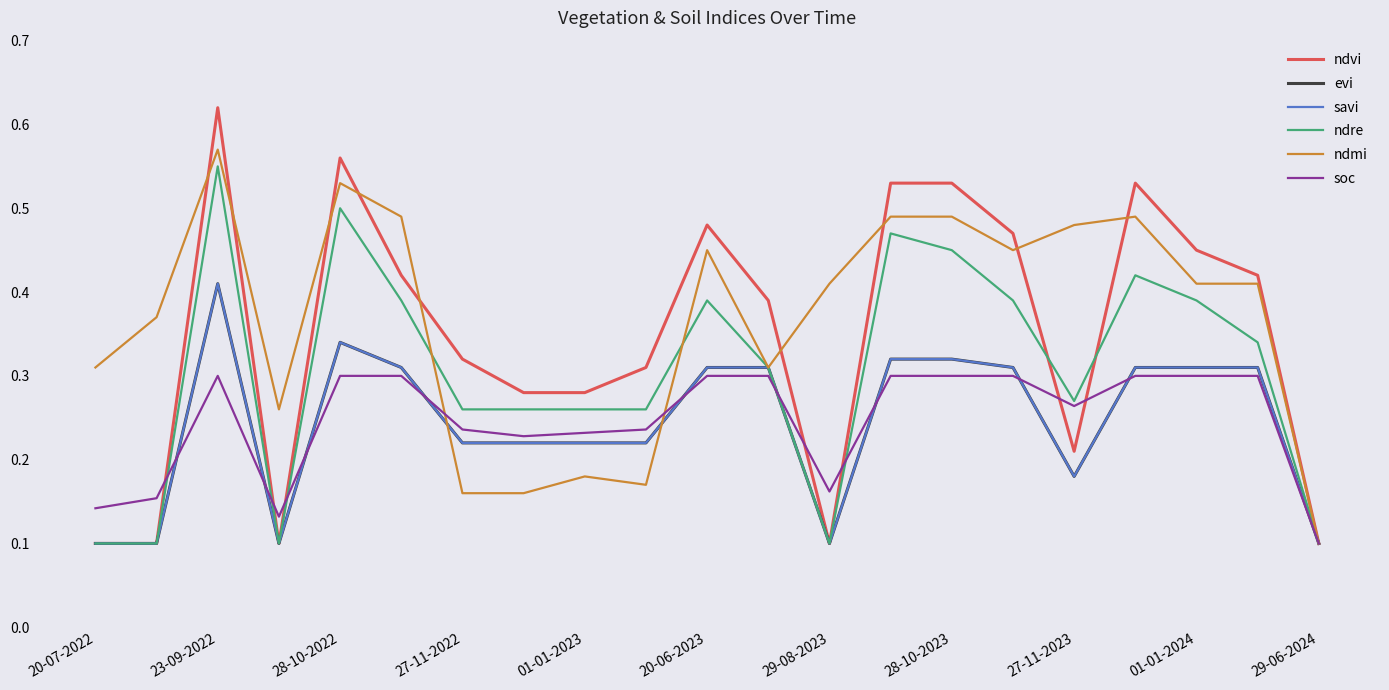

Does the chart have visible grid lines?

No